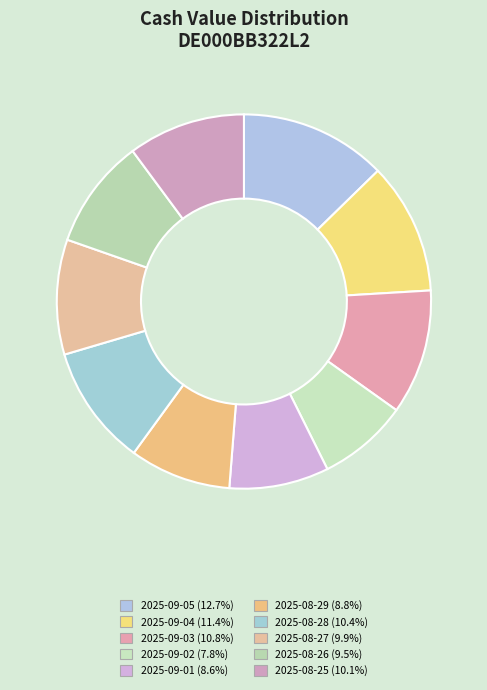

Is there any slice that represents more than half of the pie?

No